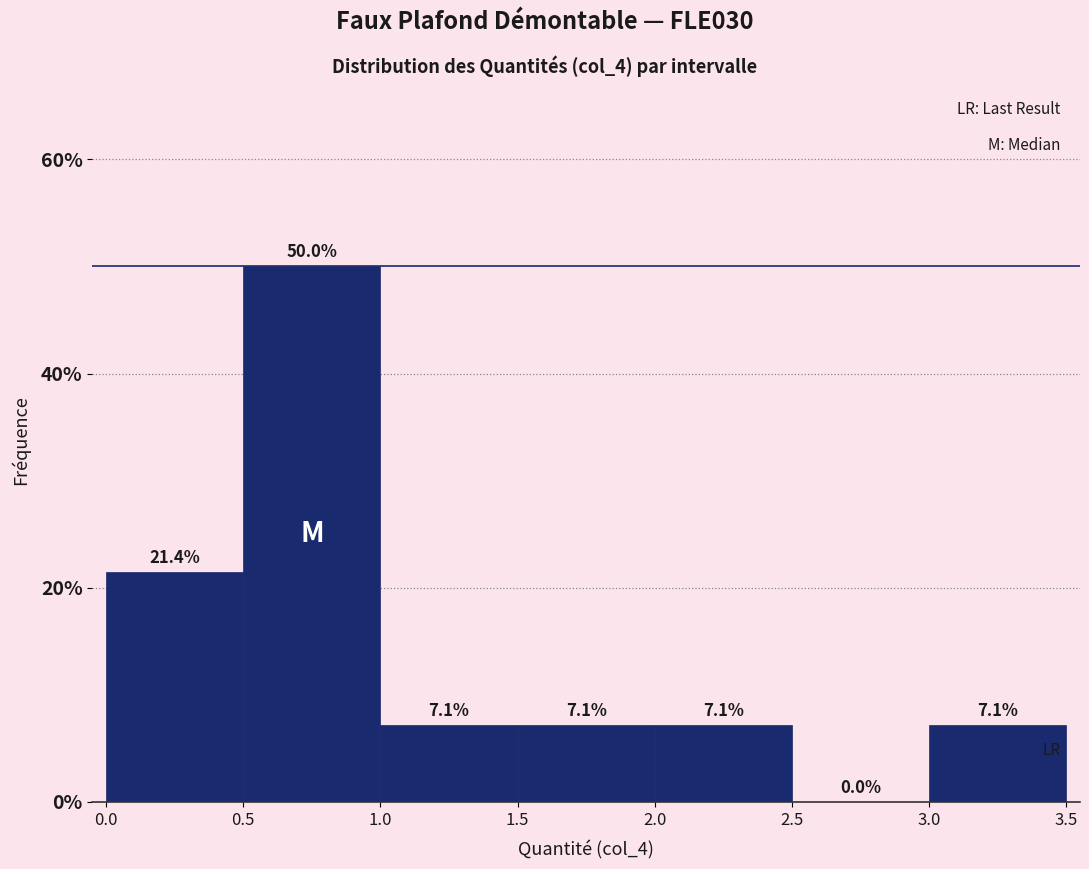

Reading left to right, transcribe this chart: for each bar, give the range it covers on the x-axis and its height.

0.0 to 0.5: 21.4
0.5 to 1.0: 50.0
1.0 to 1.5: 7.1
1.5 to 2.0: 7.1
2.0 to 2.5: 7.1
2.5 to 3.0: 0.0
3.0 to 3.5: 7.1